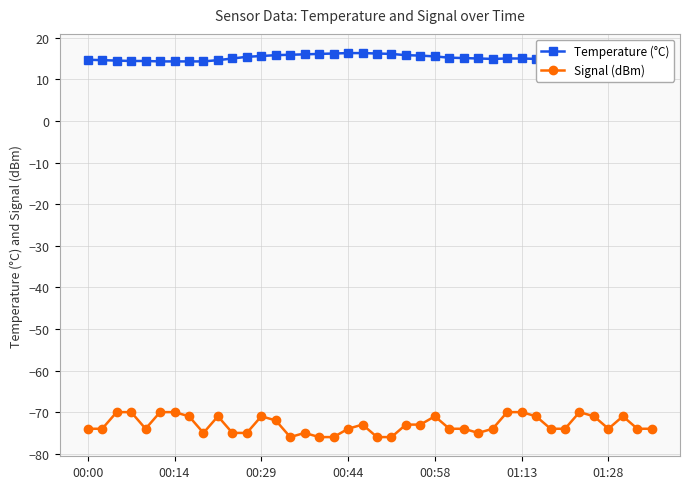

Rank the series by their maximum value, from lowest to highest.

Signal (dBm), Temperature (°C)